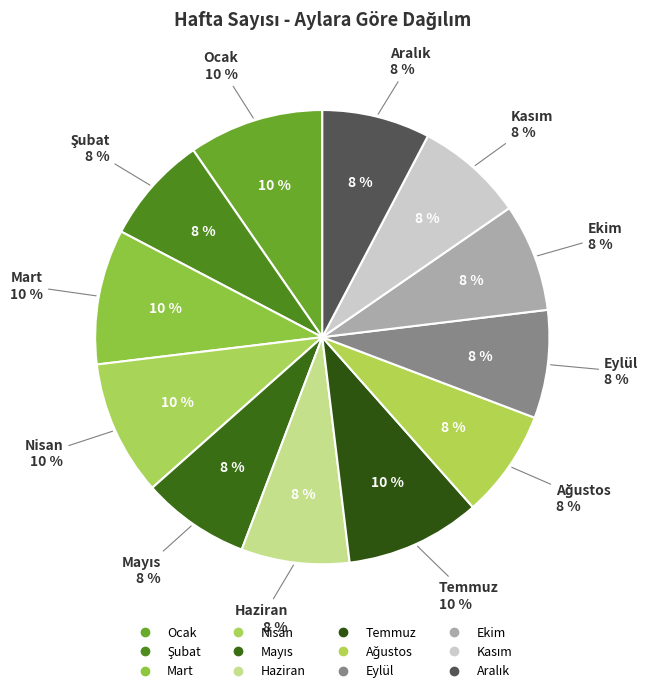

Is it true that Ocak is 10% of the pie?

True